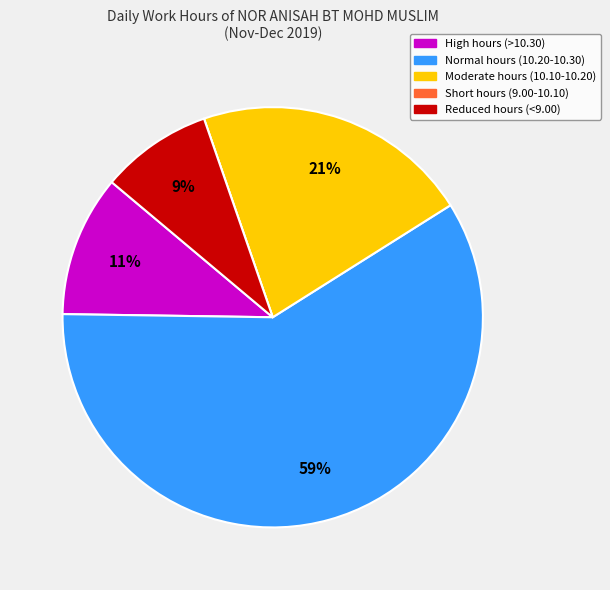

Is there a majority slice in this chart?

Yes